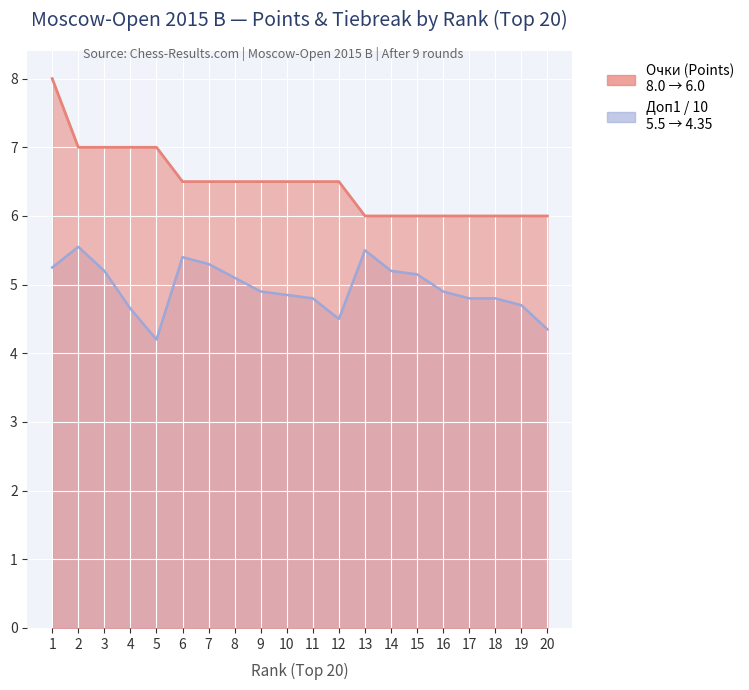

What is the difference between the maximum and second lowest values in the Доп1 (Buchholz / 10) series?

1.2